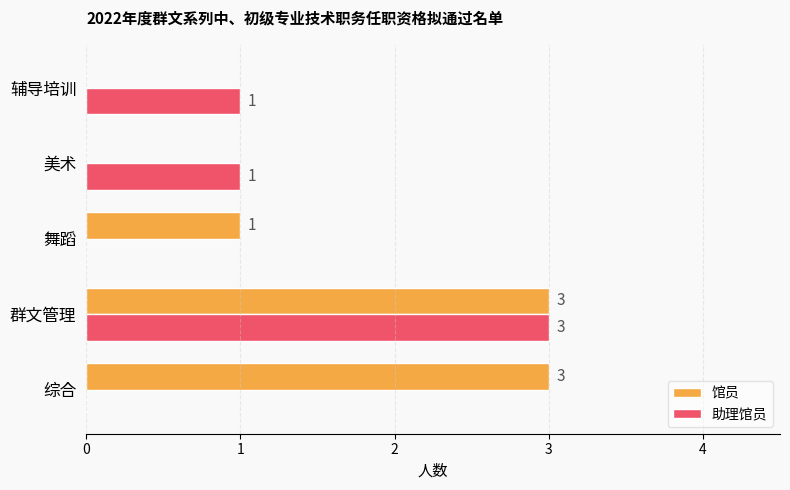

Which series changed the most between 综合 and 美术?

馆员